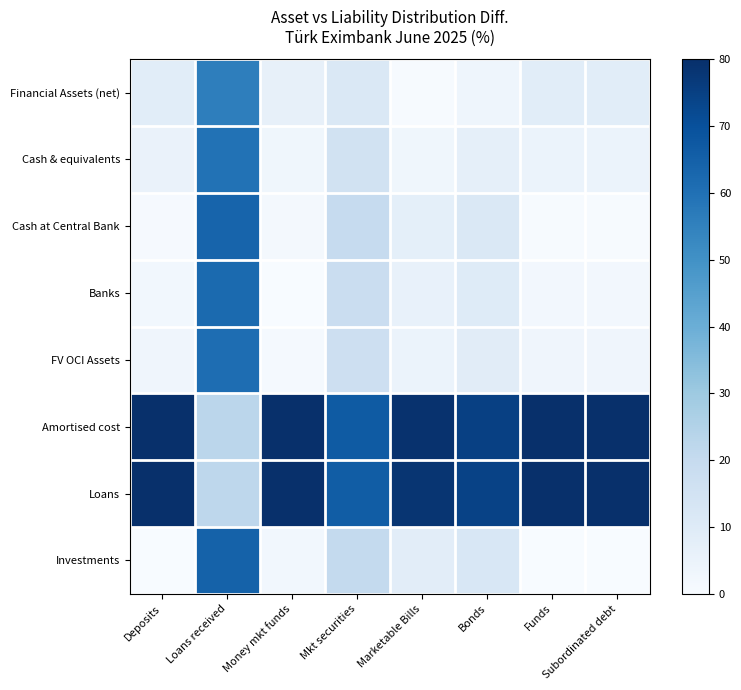

How many series are shown in this chart?

8